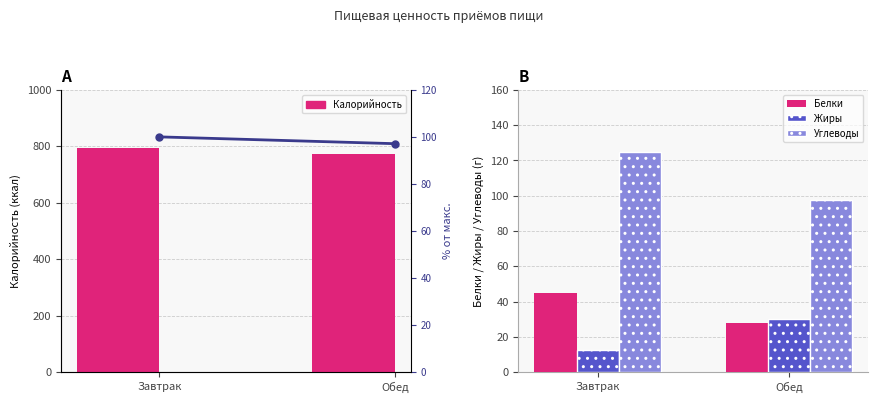

Is it true that Калорийность equals 1169.0 at Обед?

False